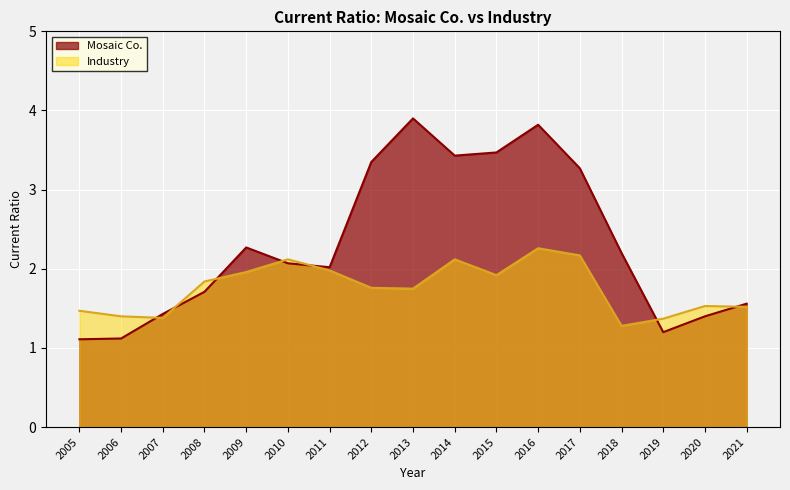

Which has a higher value, 2019 or 2015?

2015